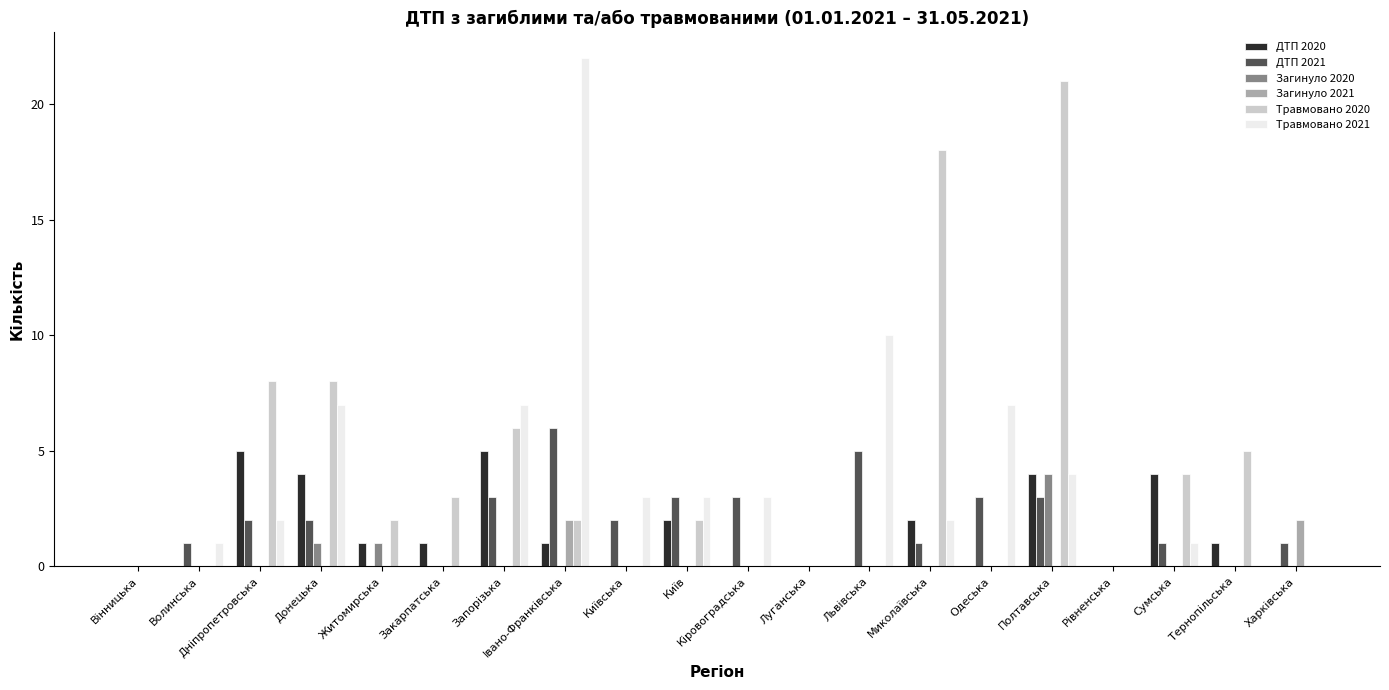

What is the total value across all series at Львівська?

15